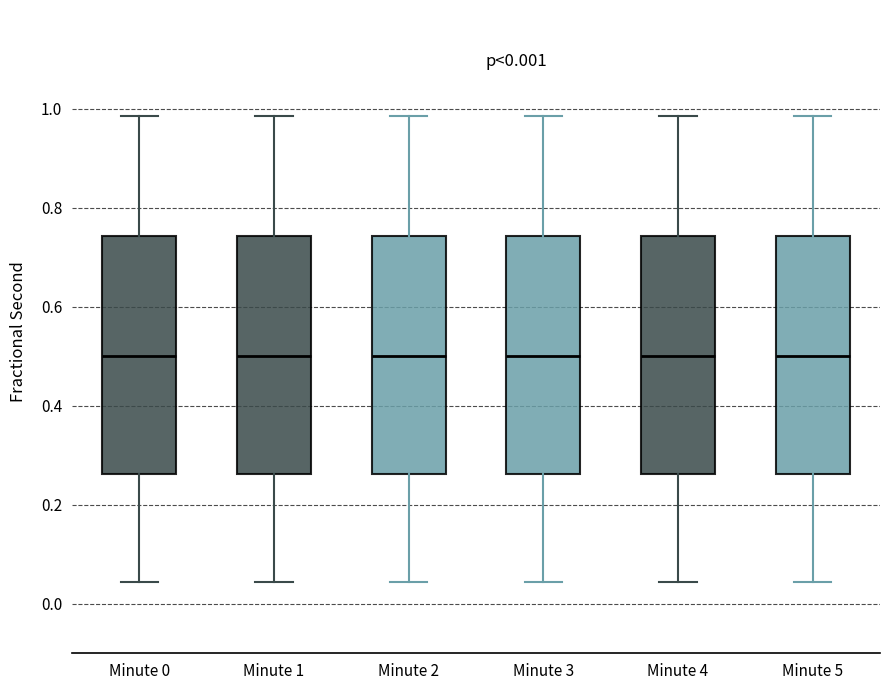

Where does the median line of the box for Minute 3 sit on the y-axis? The values are not printed on the chart, so give them approximately, as read against the axis.

0.50